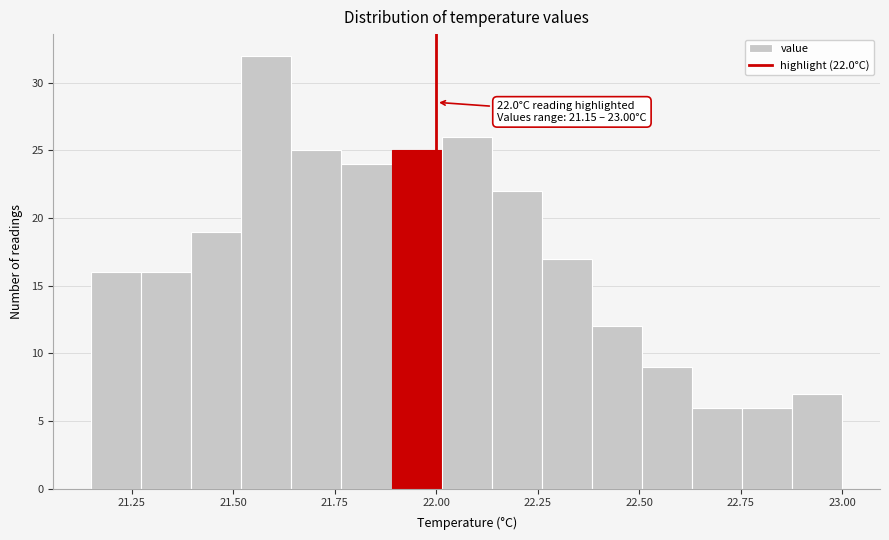

Read against the x-axis, roughly where is the centre of the tallest bar?

21.60